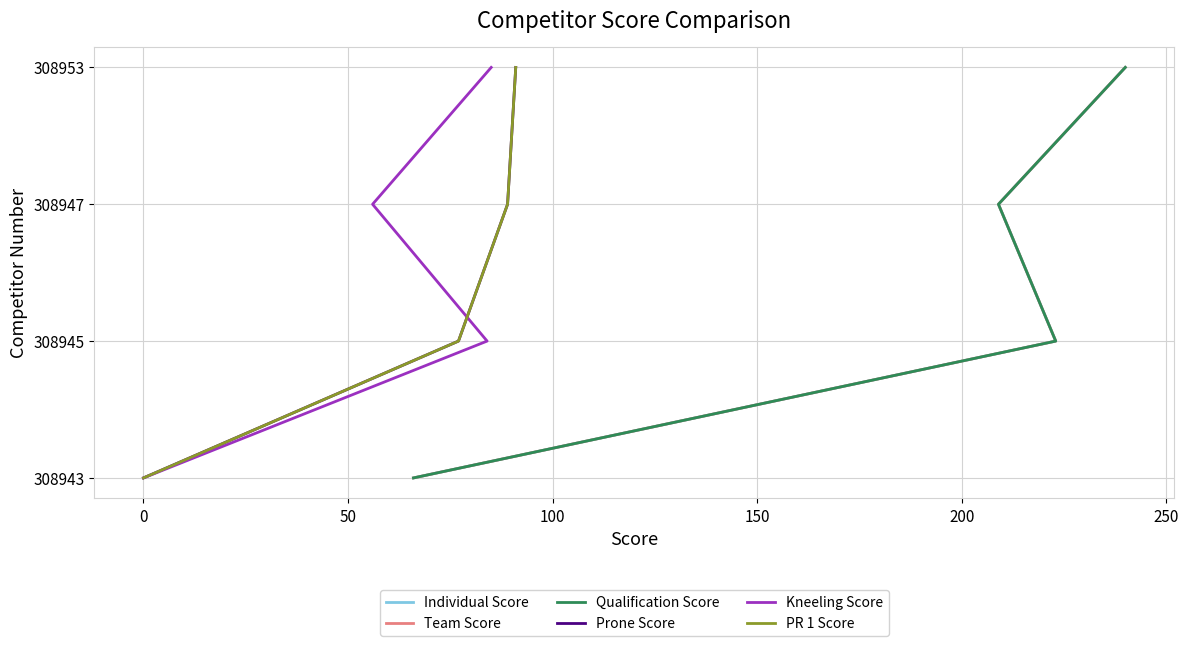

What is the value of the Individual Score point at the 3rd from the left?

2